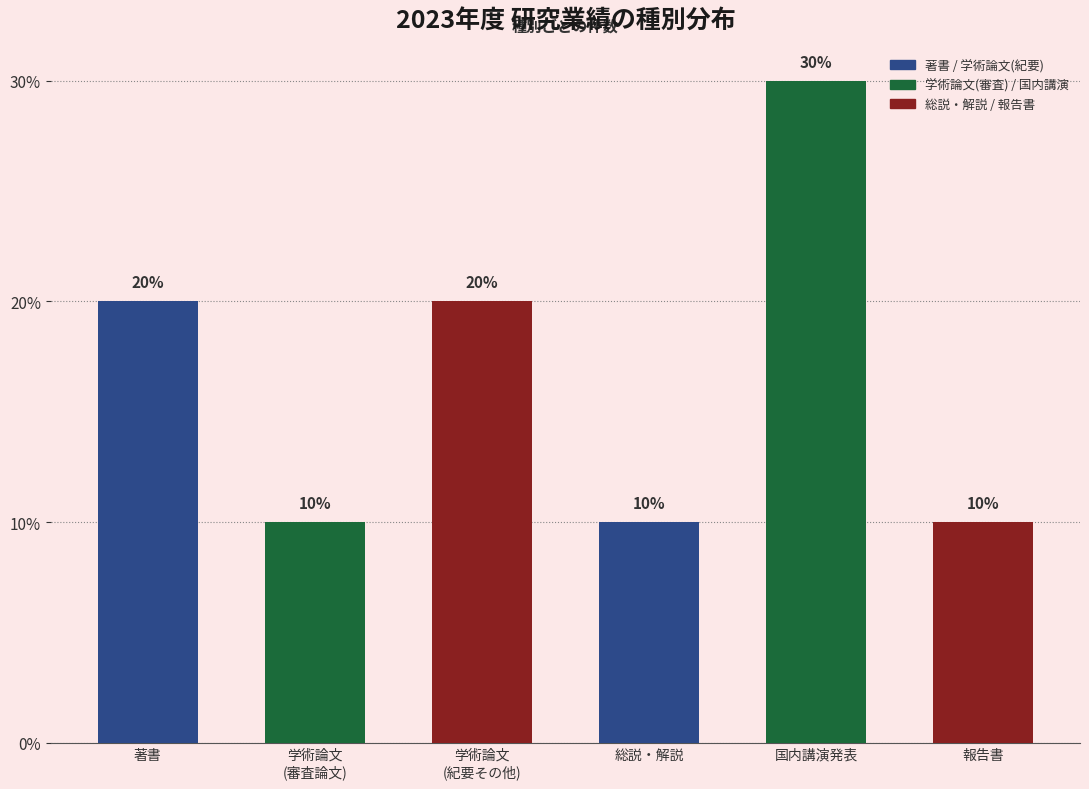

Which series has the largest range (max minus min)?

国内講演発表